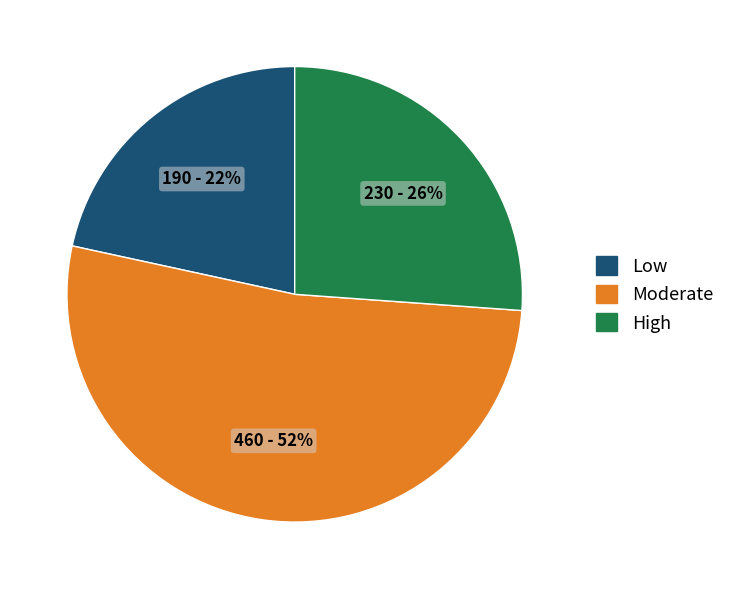

How many segments does this pie chart have?

3